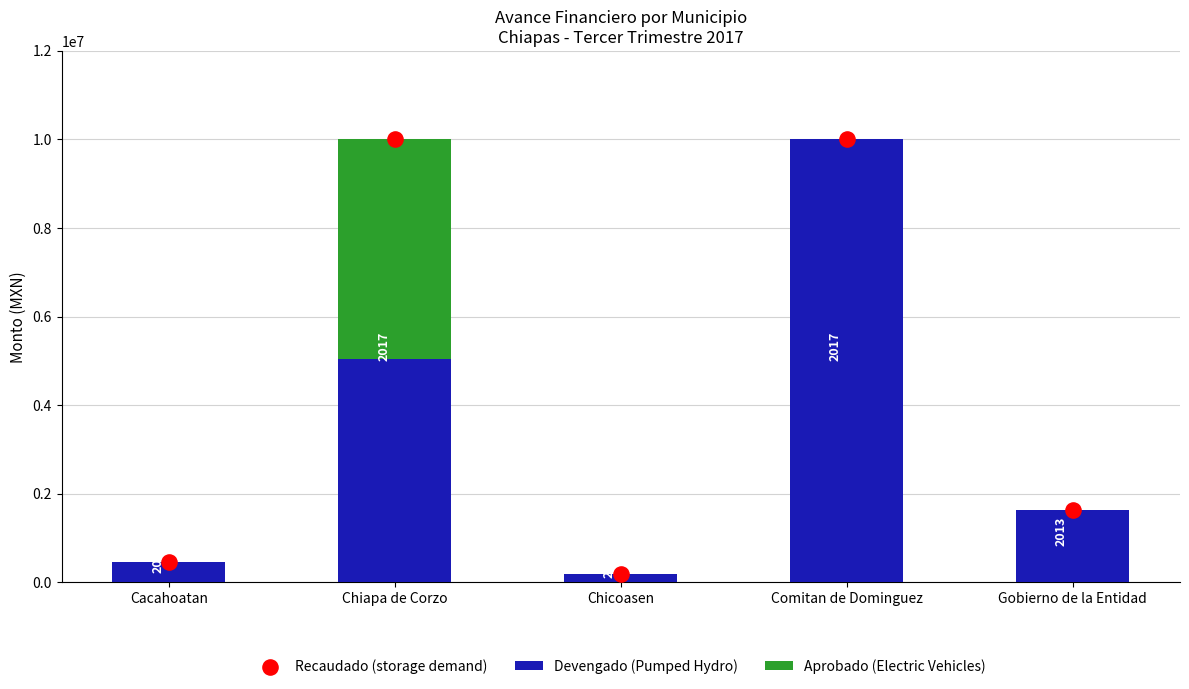

Which series has the largest total across all categories?

Recaudado (storage demand)